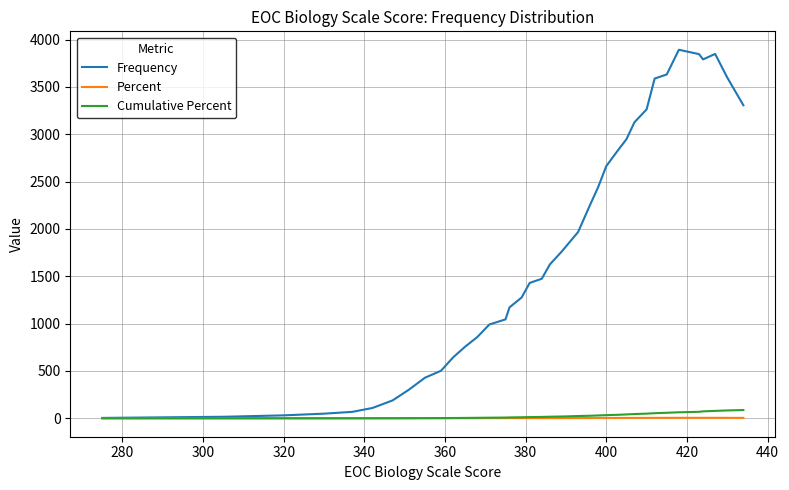

Which series has the largest range (max minus min)?

Frequency